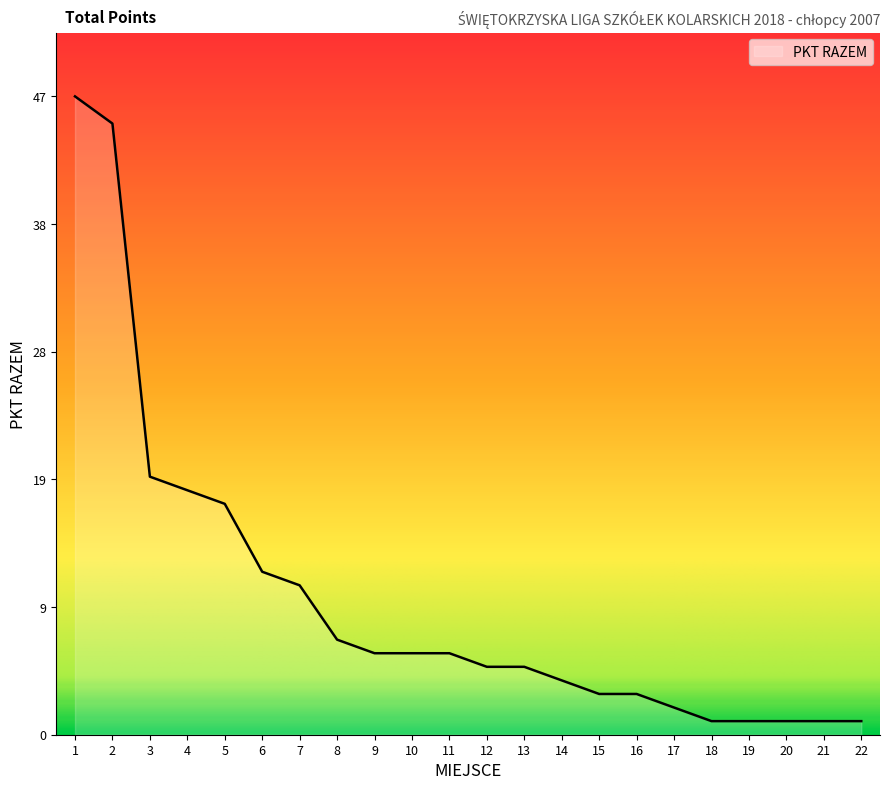

What is the minimum value shown in the chart?

1